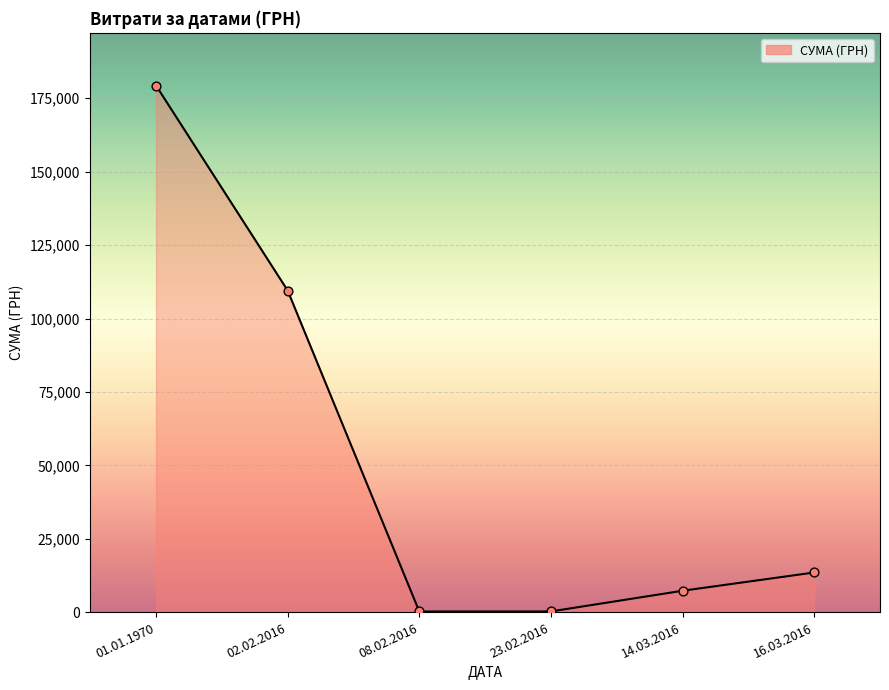

Which has a higher value, 14.03.2016 or 02.02.2016?

02.02.2016